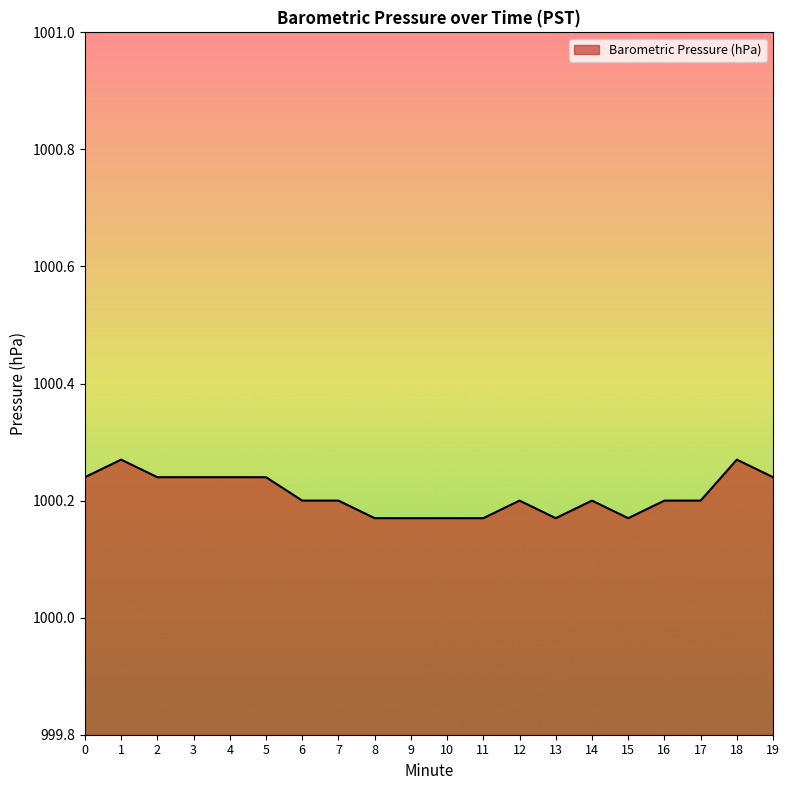

The chart shows a value of 1000.2 at 16. True or false?

True